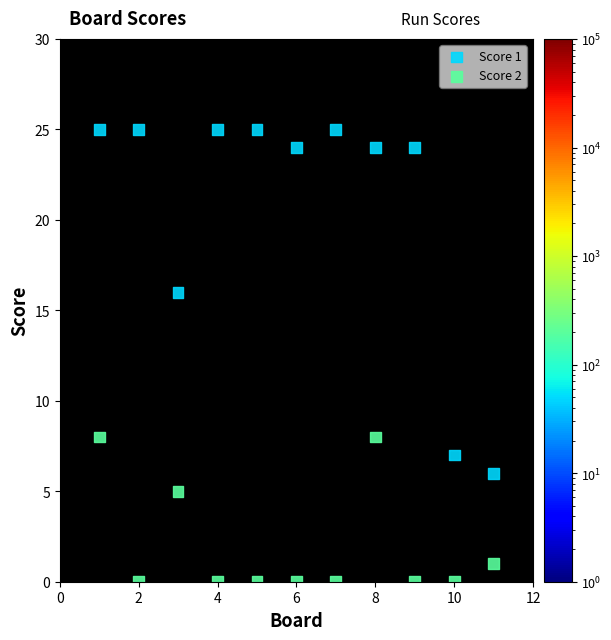

Which series has the widest spread of Y values?

Score 1